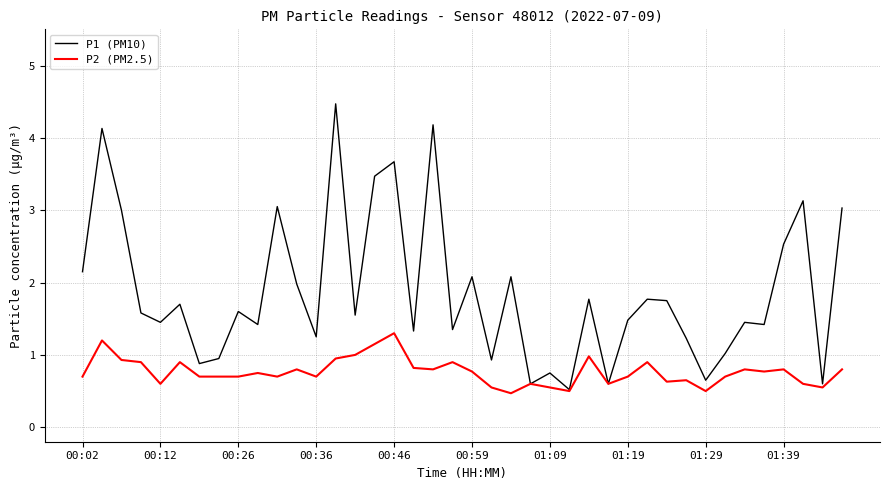

Which series has the largest range (max minus min)?

P1 (PM10)